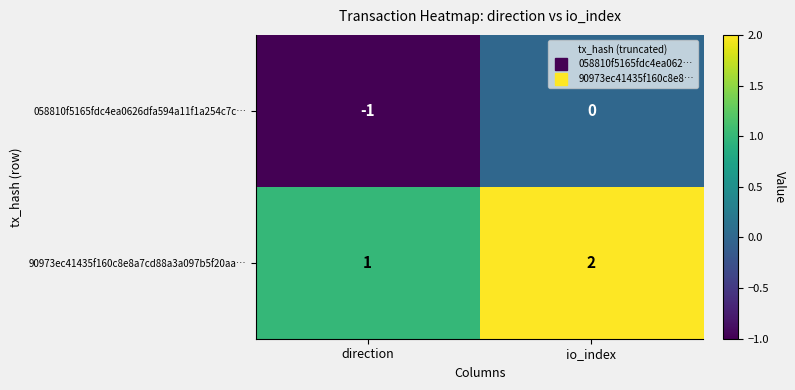

Which label corresponds to the largest value in the chart?

io_index